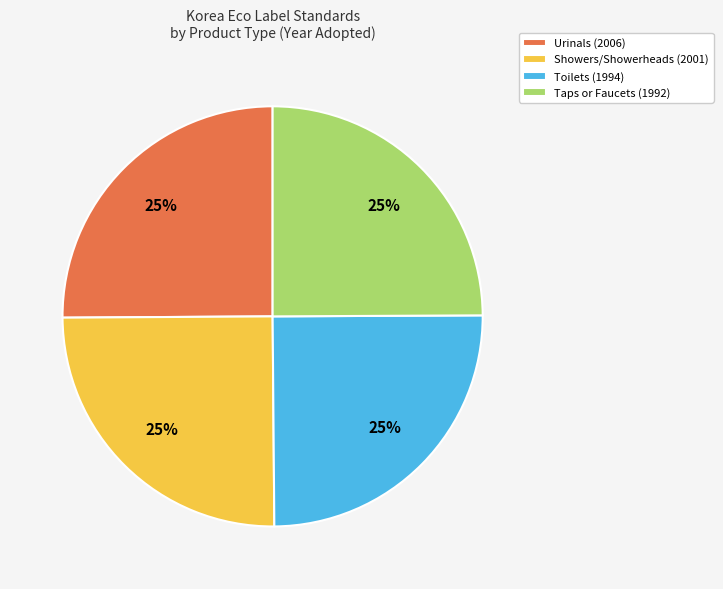

To the nearest percent, what is the average slice percentage?

25%